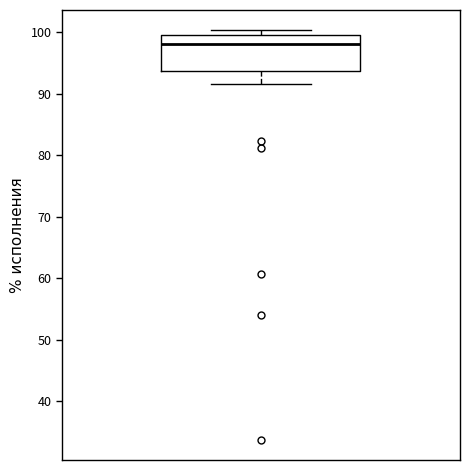

Read this box plot against the y-axis: the position of the median line, the range covered by the box, and the ends of both whiskers. The values are not printed on the chart, so give them approximately, as read against the axis.

median 98, box 94 to 100, whiskers 92 to 100 (just above the box's upper edge)